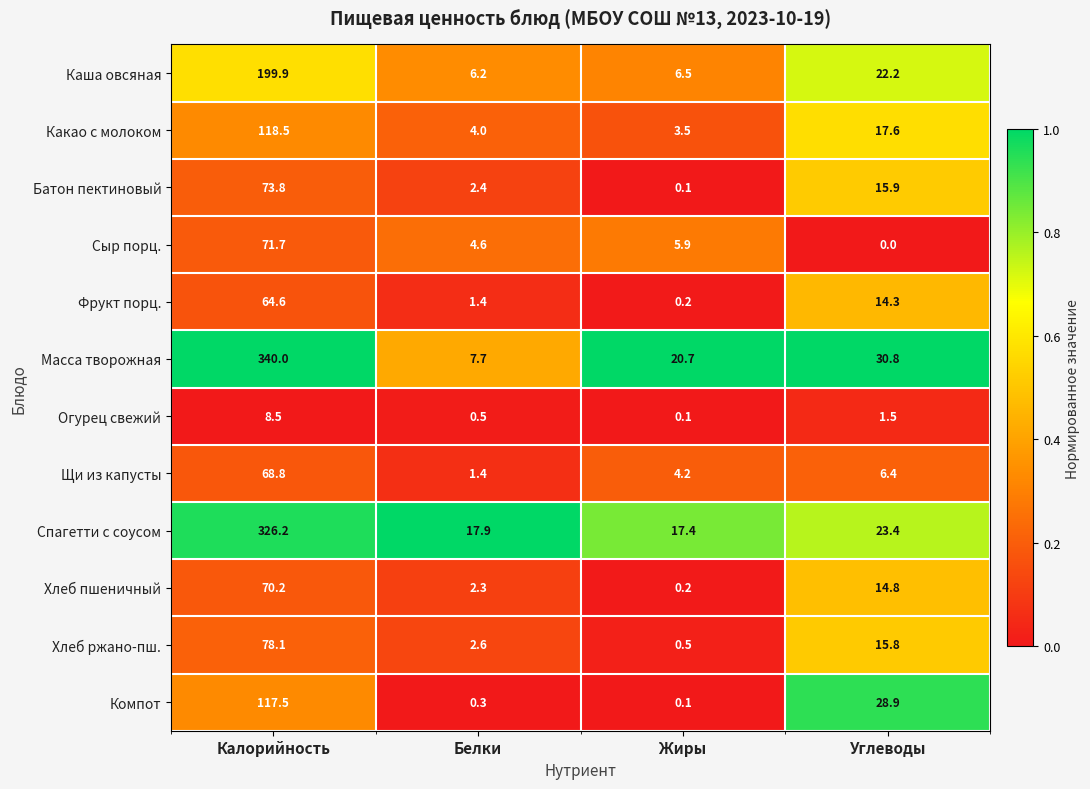

The Хлеб пшеничный series shows 2.3 at Белки. True or false?

True